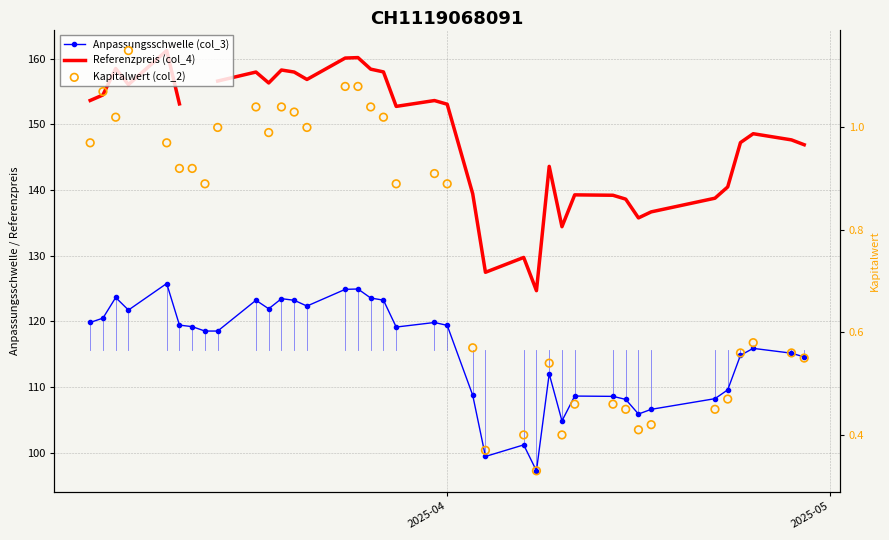

Is the value of Referenzpreis (col_4) at 21 greater than the value of Kapitalwert (col_2) at 5?

Yes